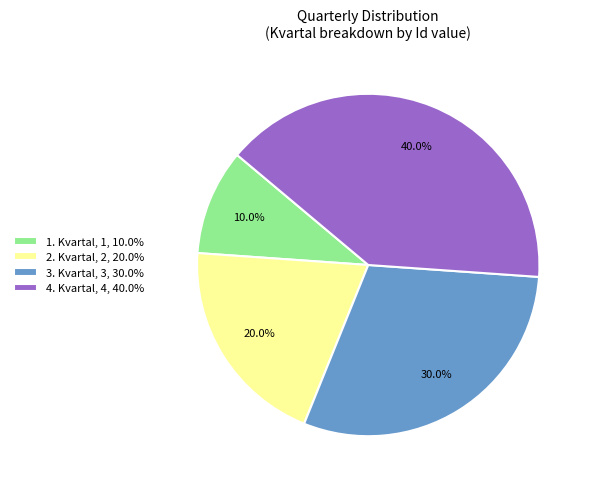

To the nearest percent, what is the difference between the largest and smallest slice percentages?

30%